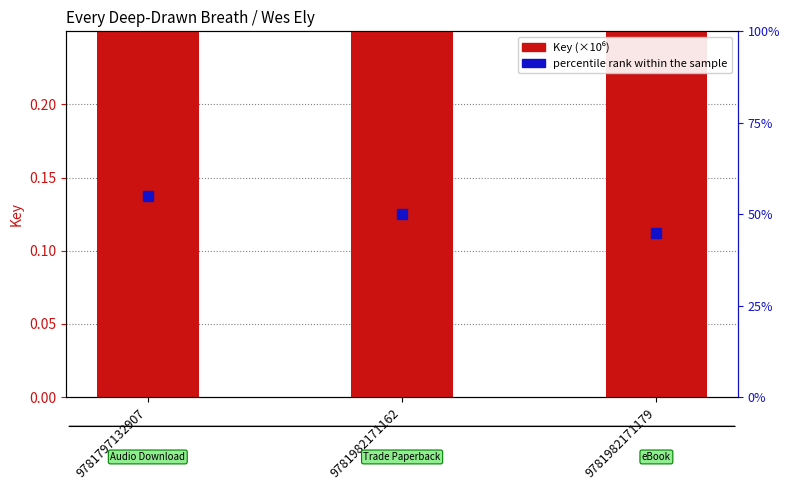

At how many categories does at least one series exceed 103?

3